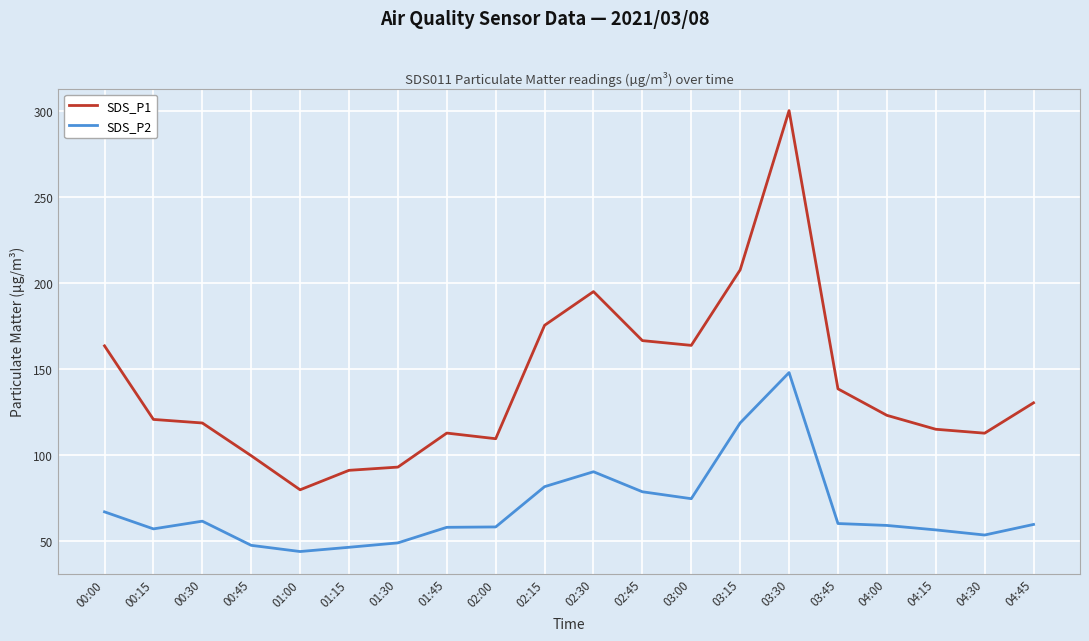

What is the maximum value for SDS_P1?

300.4